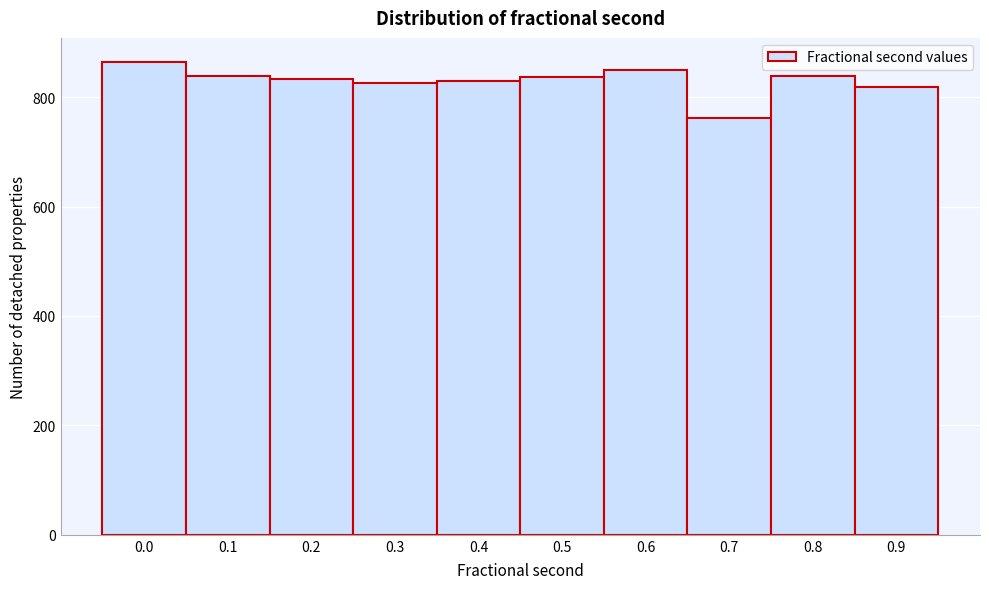

What is the difference between the second highest and minimum values?

88